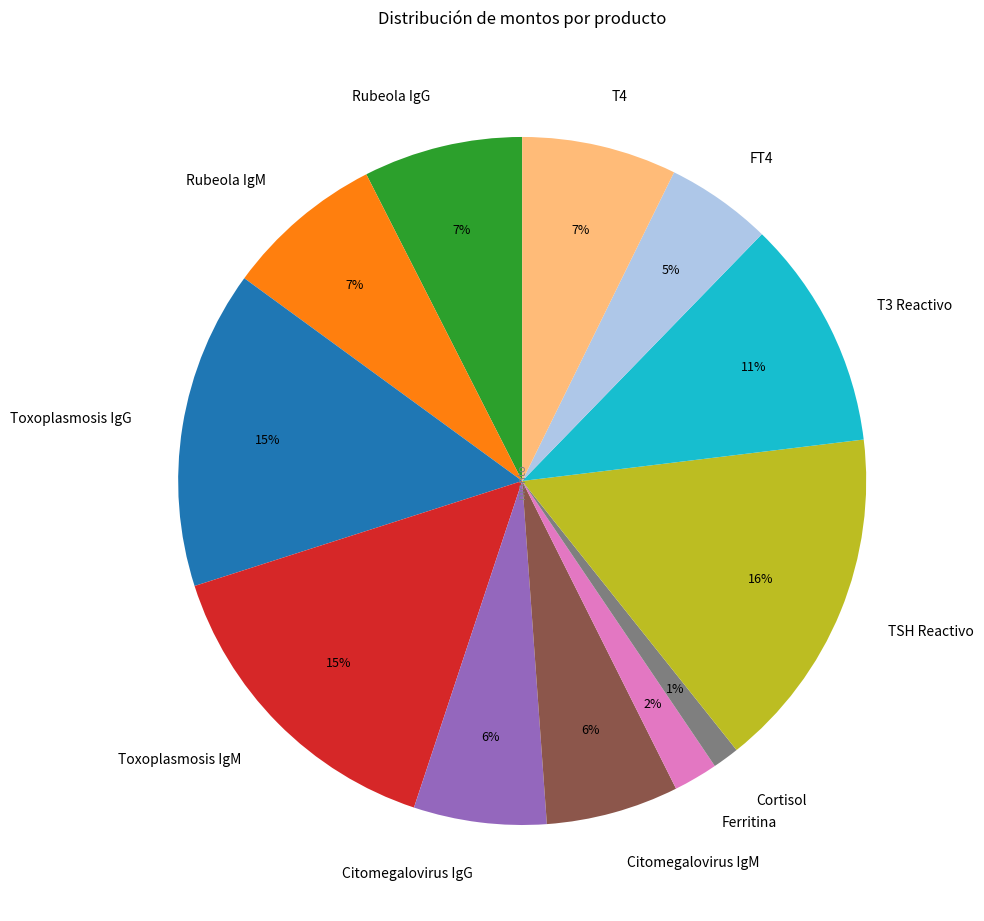

To the nearest percent, what portion does TSH Reactivo represent?

16%